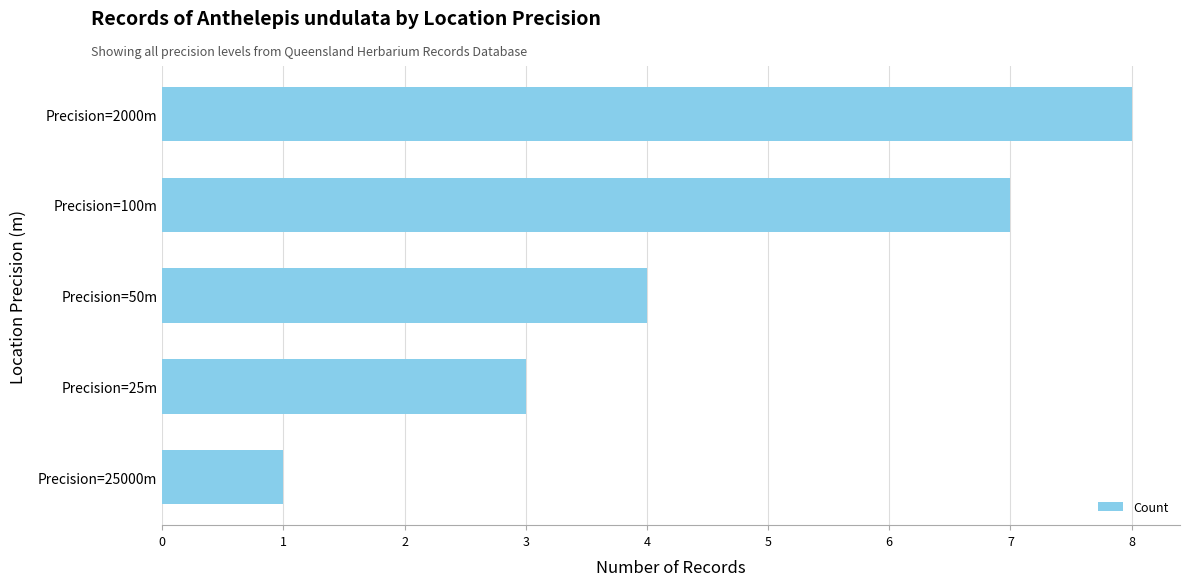

What is the difference between the maximum and second lowest values?

5